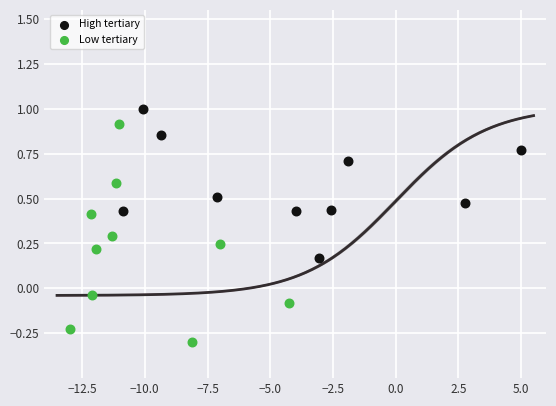

Which series has the largest Y range (max minus min)?

Low tertiary